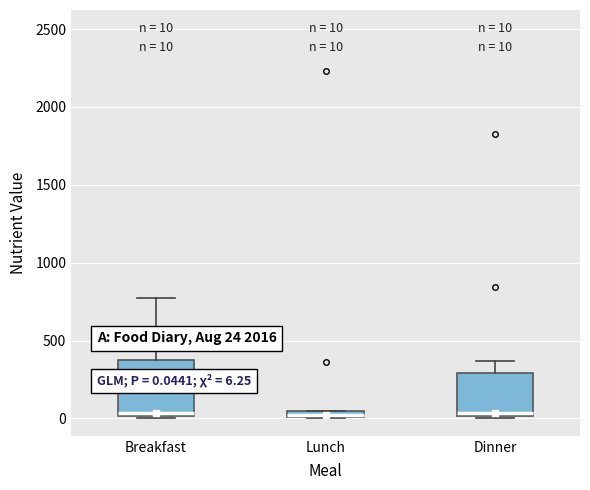

Comparing the boxes themselves (not the whiskers), which one is the tallest?

Breakfast